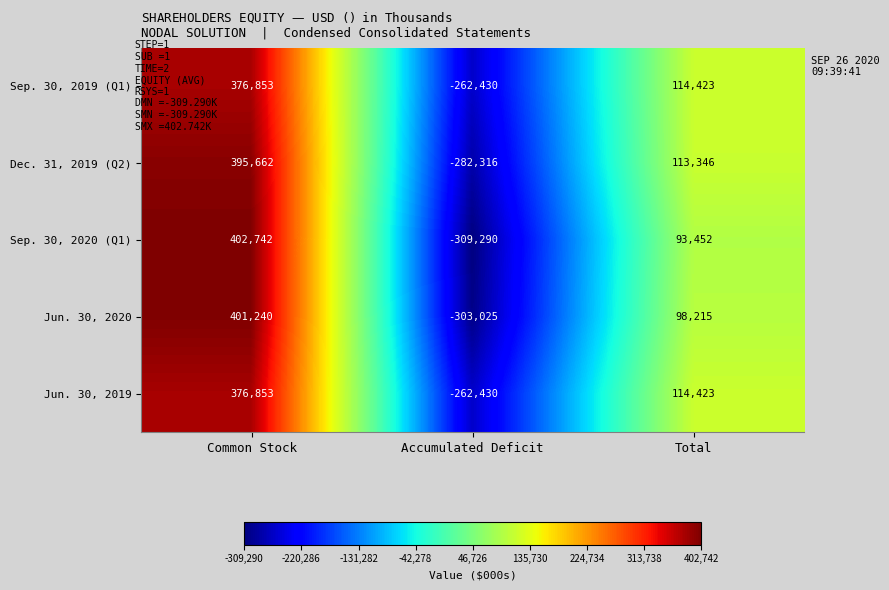

Is it true that Dec. 31, 2019 (Q2) equals 596296 at Common Stock?

False